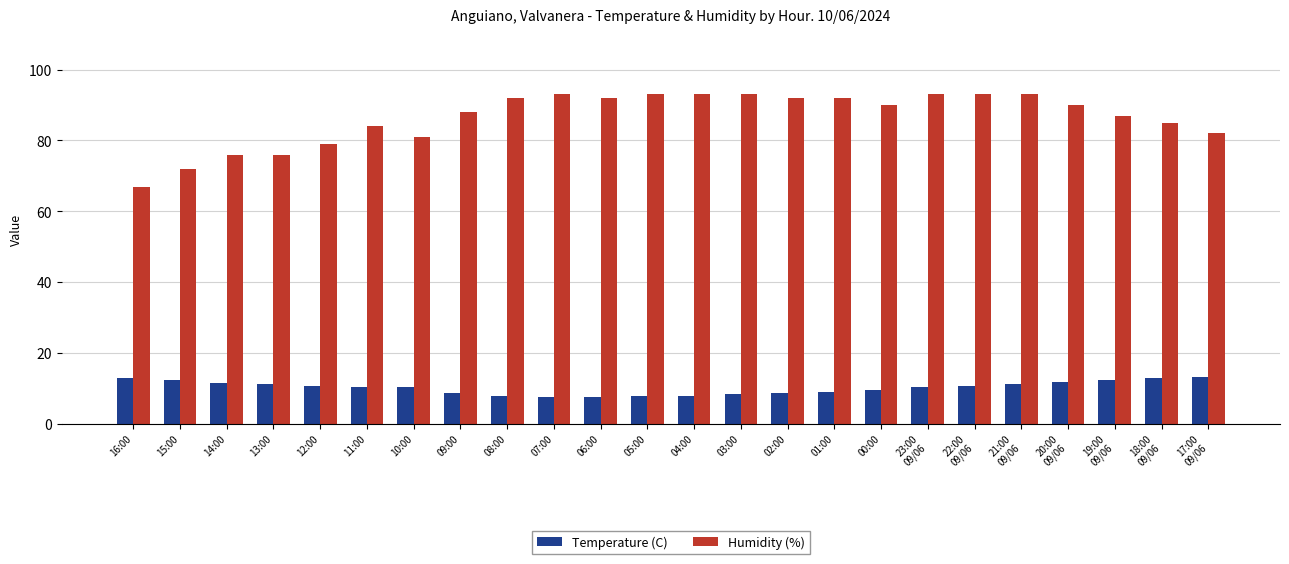

True or false: Humidity (%) has a value of 85.0 at 18:00
09/06.

True